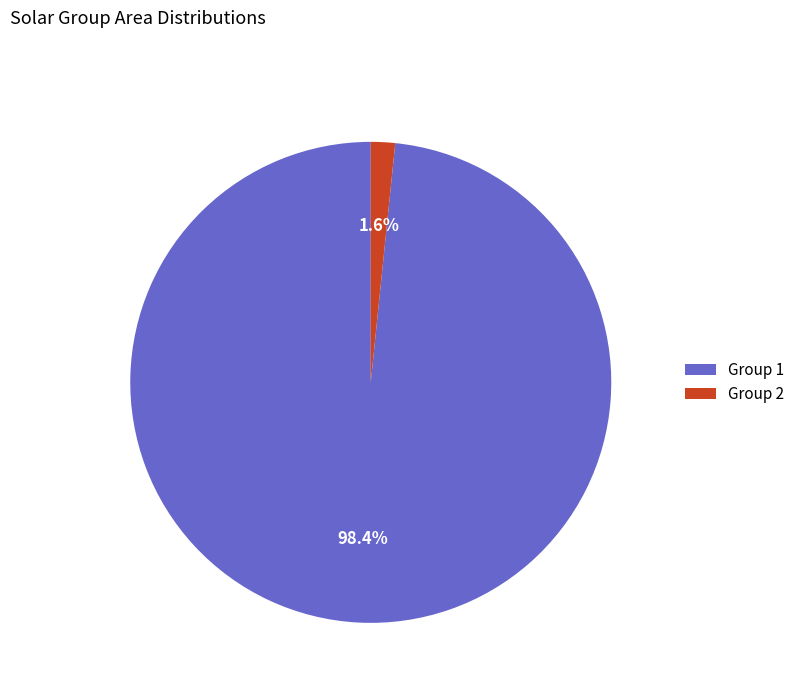

Is Group 2 the majority of the pie?

No